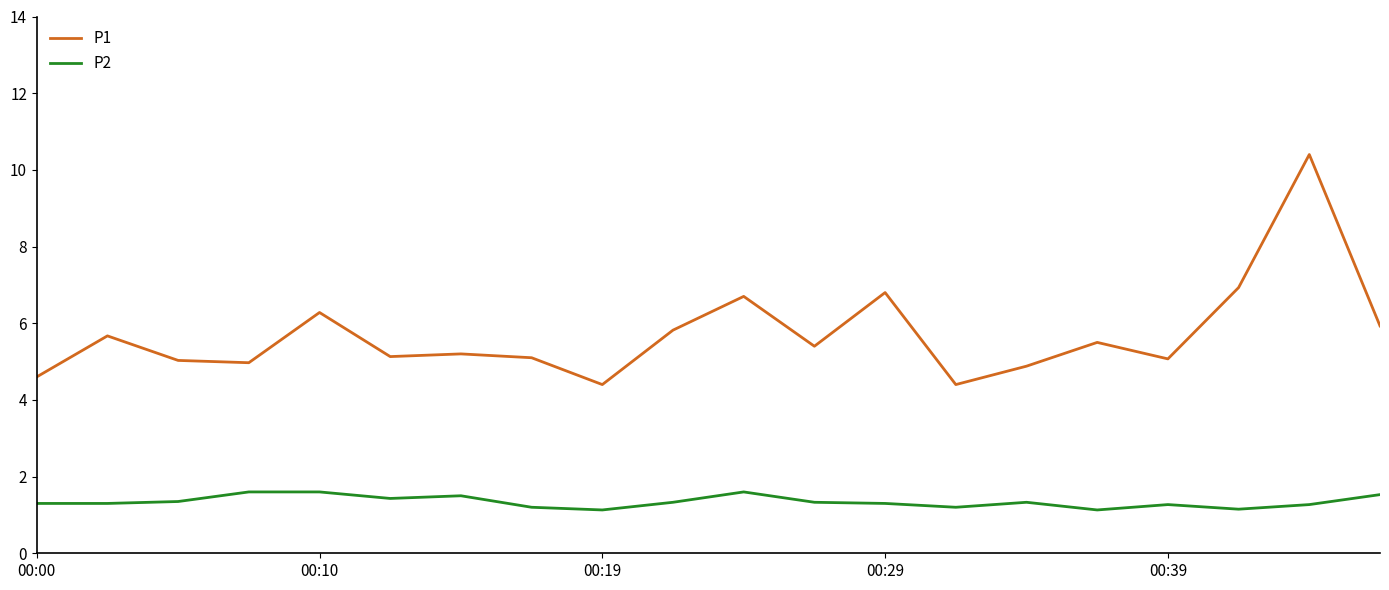

What is the difference between the maximum and minimum values in the P1 series?

6.0